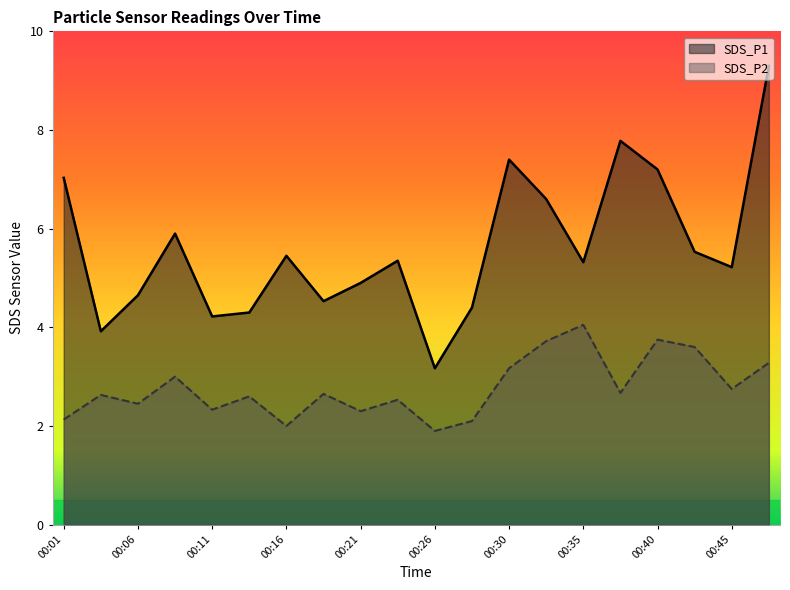

Is it true that SDS_P2 equals 1.9 at 00:47?

False